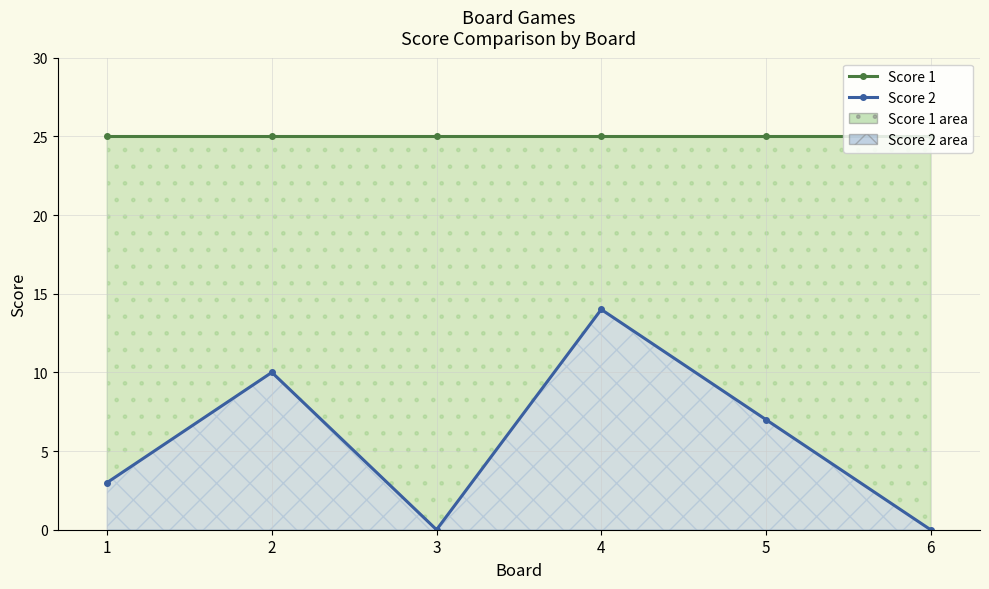

Rank the categories by Score 2 value from highest to lowest.

4, 2, 5, 1, 3, 6